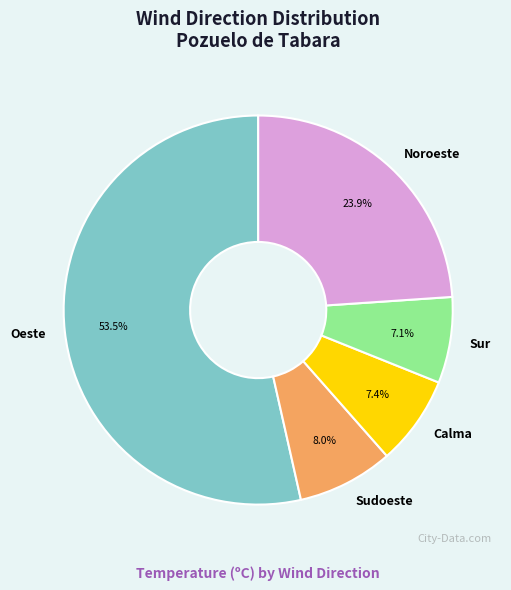

What is the ratio of the value at Oeste to the value at Sudoeste?

6.7